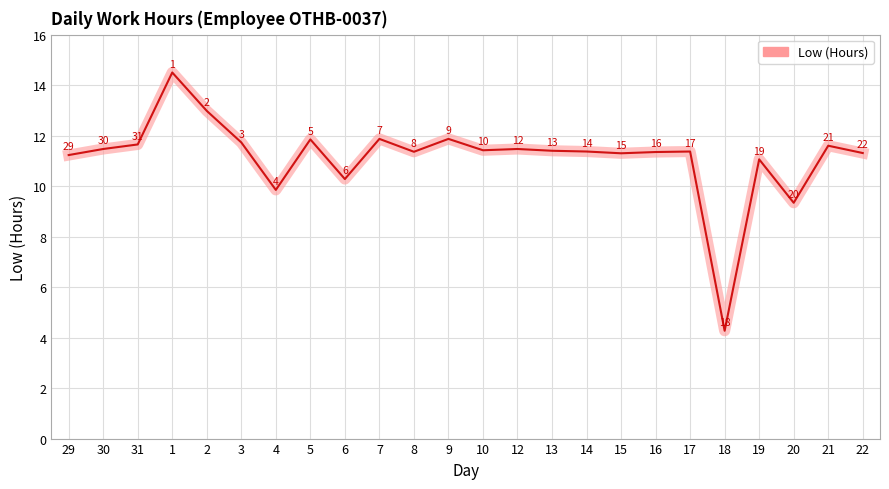

Which label corresponds to the largest value in the chart?

1